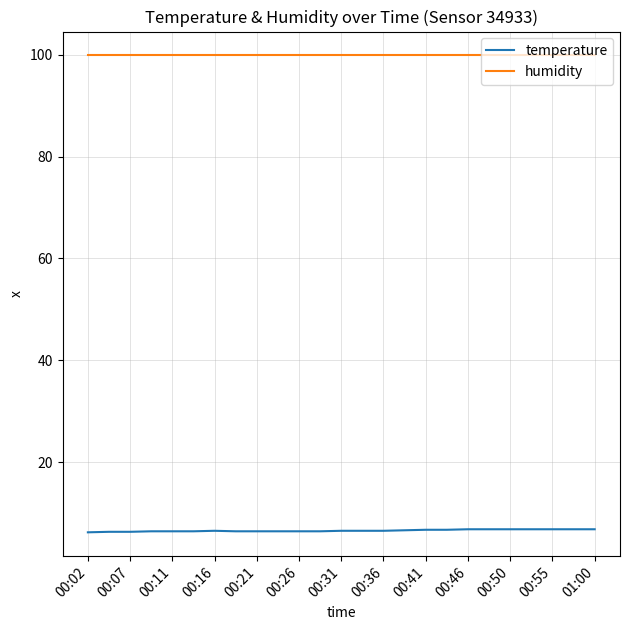

List the series in order of their peak value, lowest first.

temperature, humidity